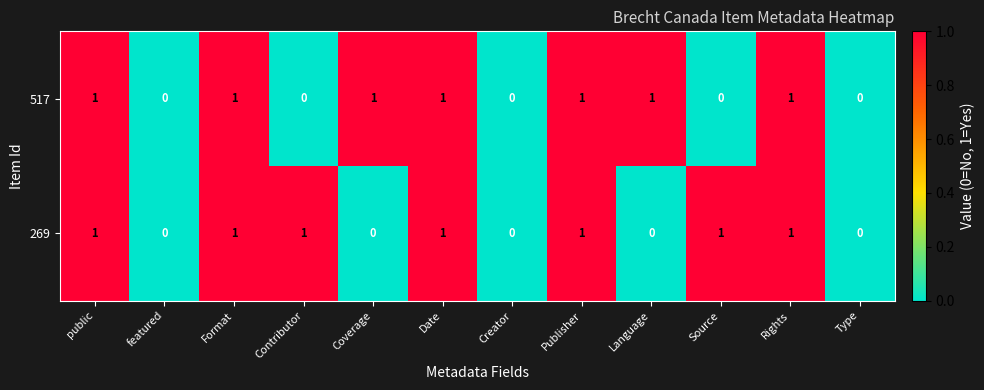

How many 269 values are between 0 and 1?

12